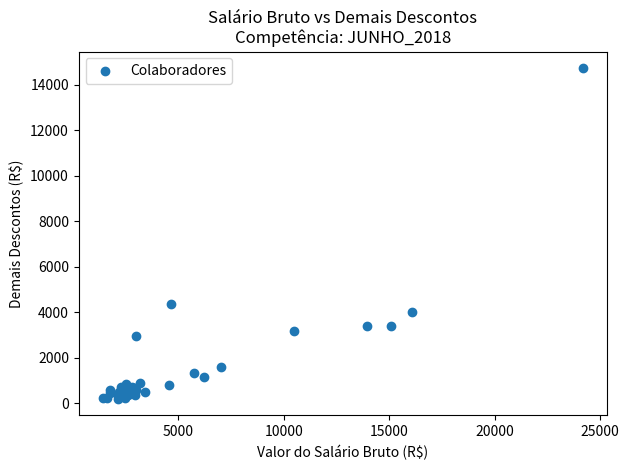

What Y value in the scatter plot is closest to 7465?

4371.6